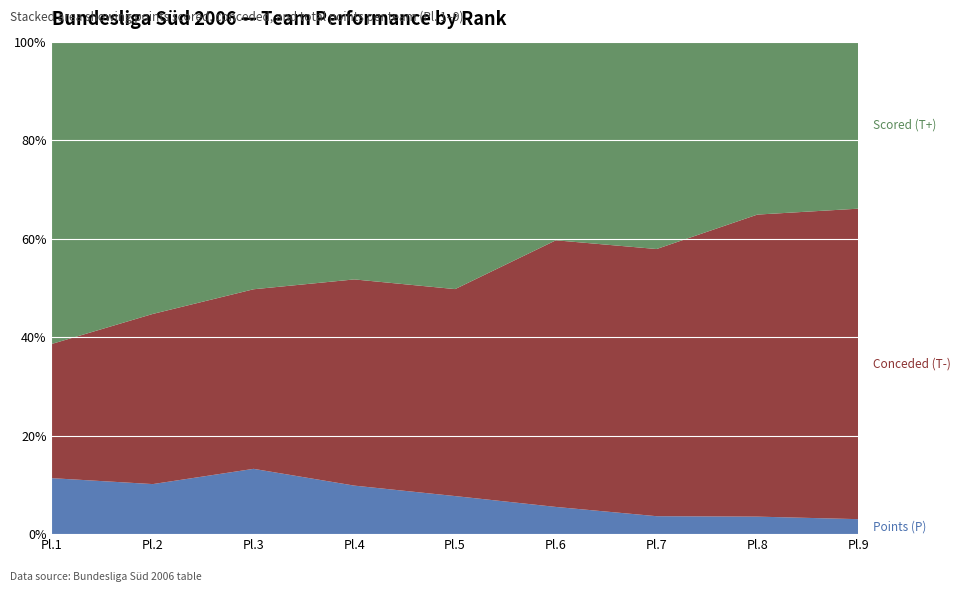

Reading left to right, extract all data points from this chart.

Scored (T+): 135	136	91	98	104	73	104	79	78
Conceded (T-): 60	85	66	85	87	98	134	138	145
Points (P): 25	25	24	20	16	10	9	8	7